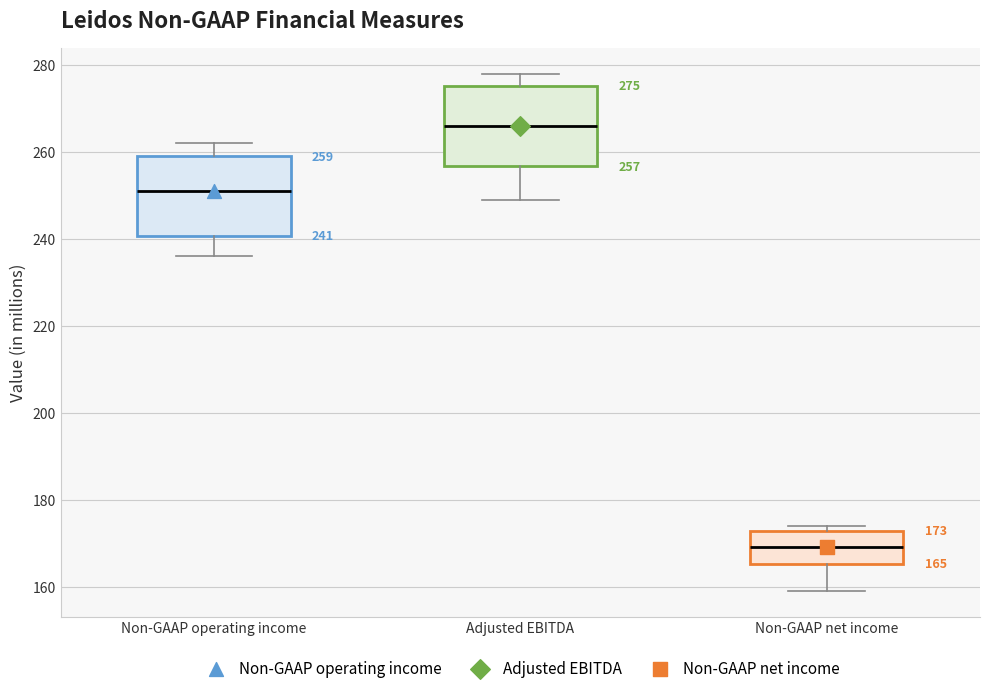

Which box's median line is the highest?

Adjusted EBITDA